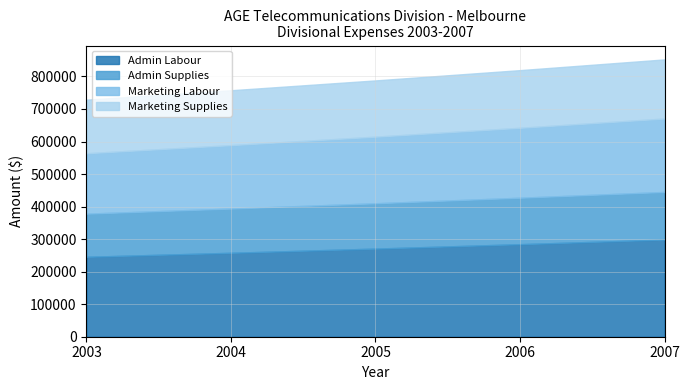

Is the value of Marketing Supplies at 2003 greater than the value of Marketing Labour at 2005?

No